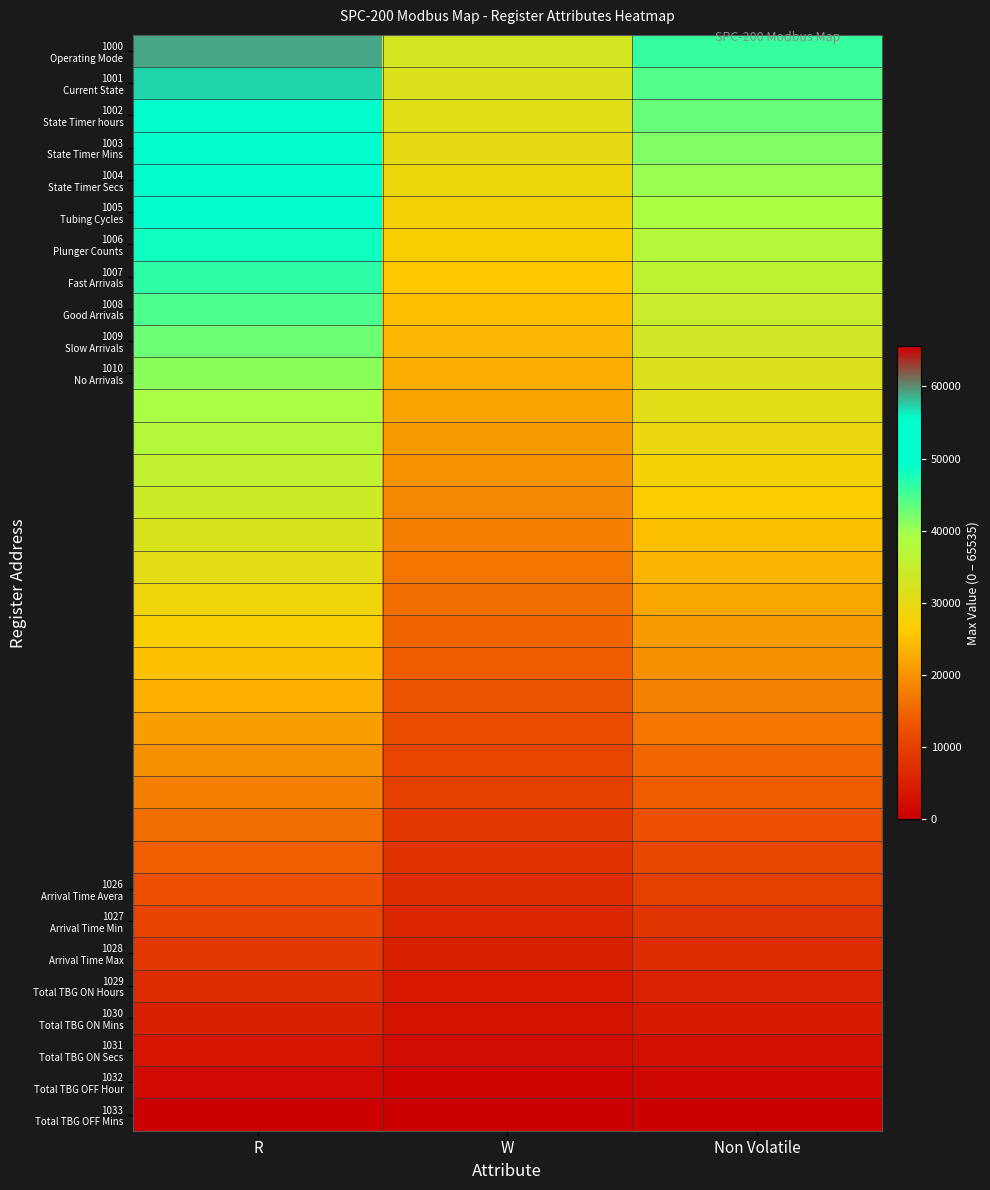

Which has a higher value, W or R?

R